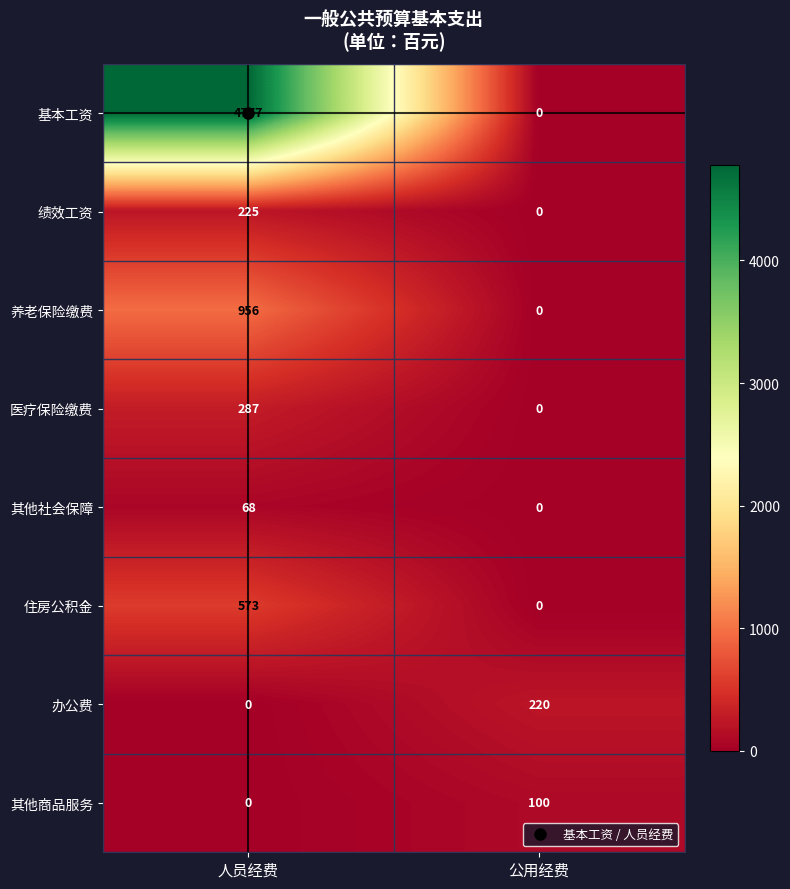

List the series in order of their peak value, highest first.

基本工资, 养老保险缴费, 住房公积金, 医疗保险缴费, 绩效工资, 办公费, 其他商品服务, 其他社会保障